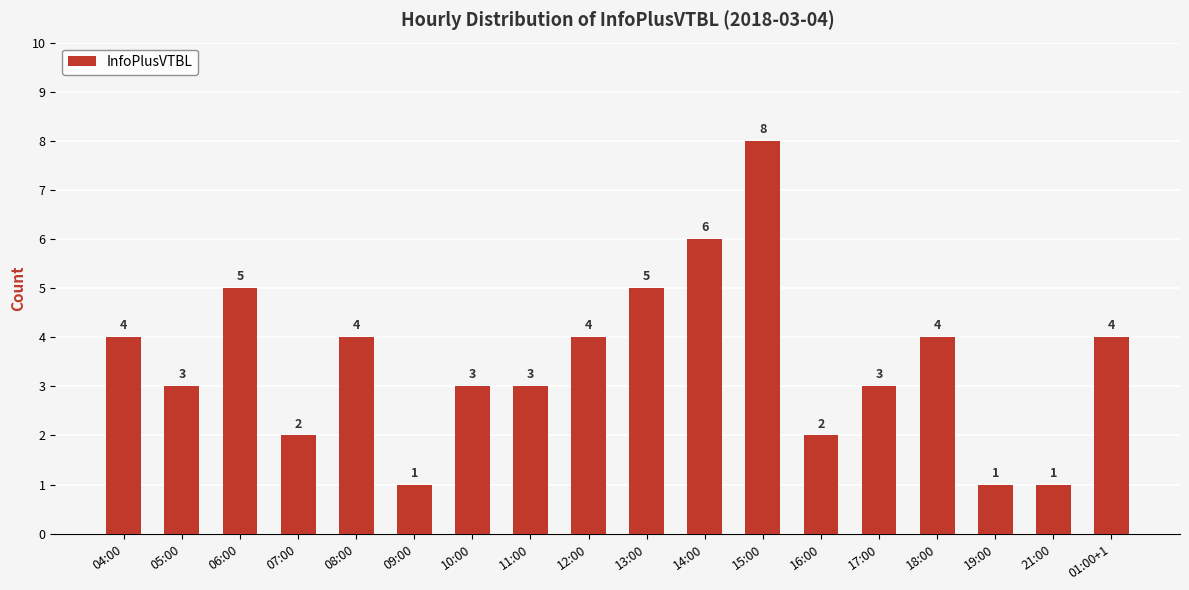

Reading right to left, what are all the values shown in this chart?

4	1	1	4	3	2	8	6	5	4	3	3	1	4	2	5	3	4